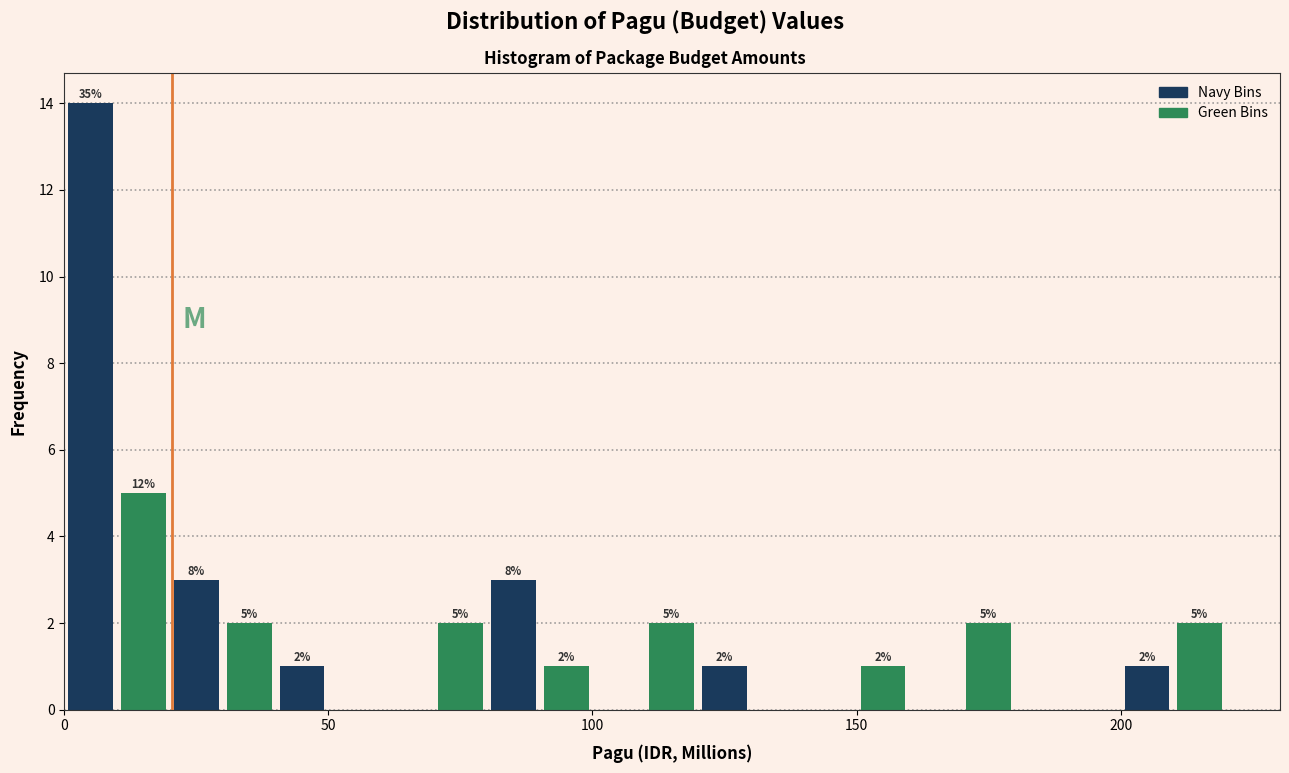

Around what value on the x-axis is the tallest bar? Give the approximate position of its centre, as read against the axis.

5